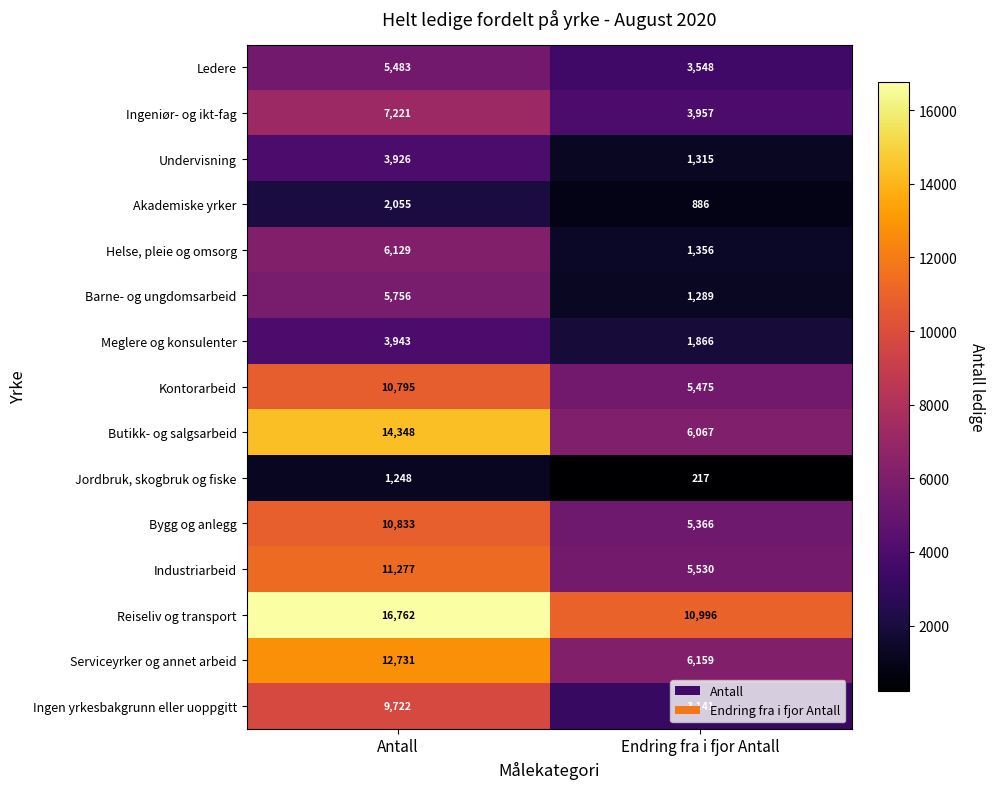

What is the approximate value of Undervisning at Endring fra i fjor Antall?

1315